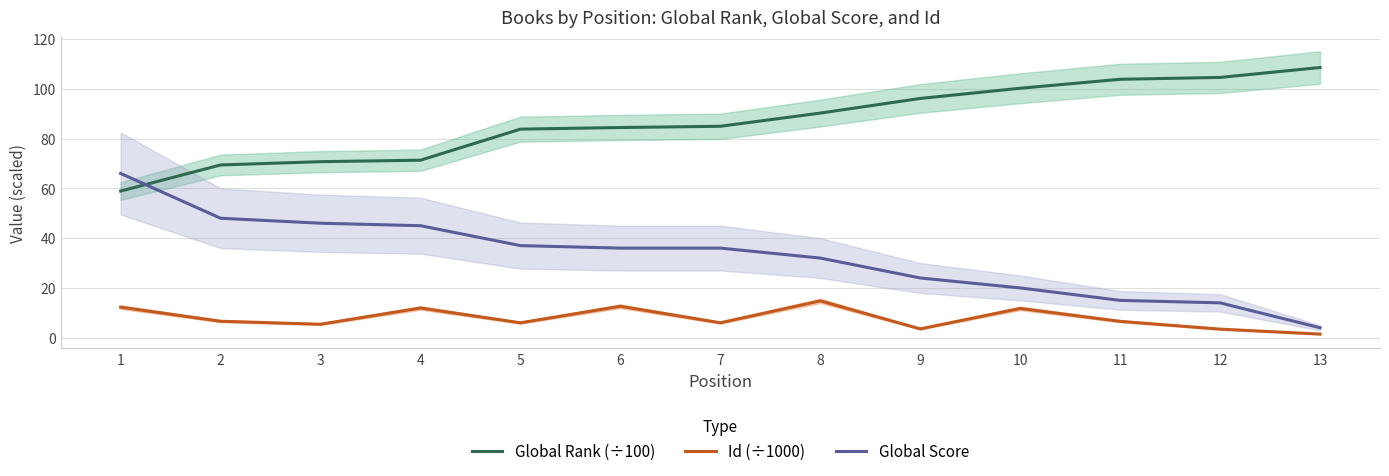

True or false: Global Score has more than 0 points higher than both neighbors.

False